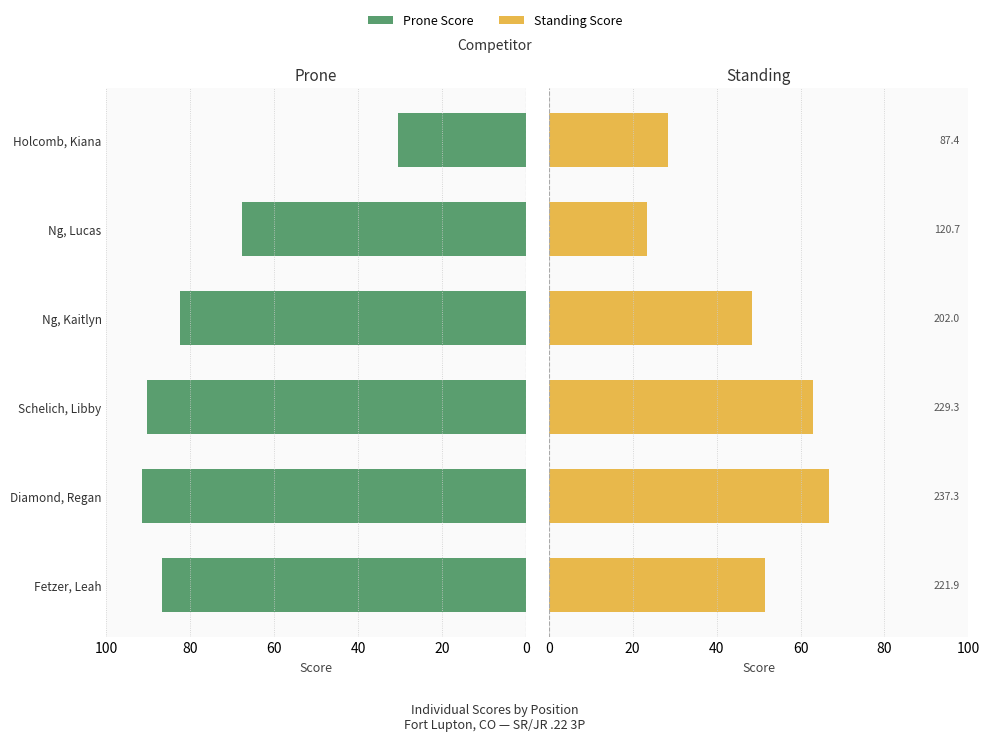

What are all the series names shown in the legend?

Prone Score, Standing Score